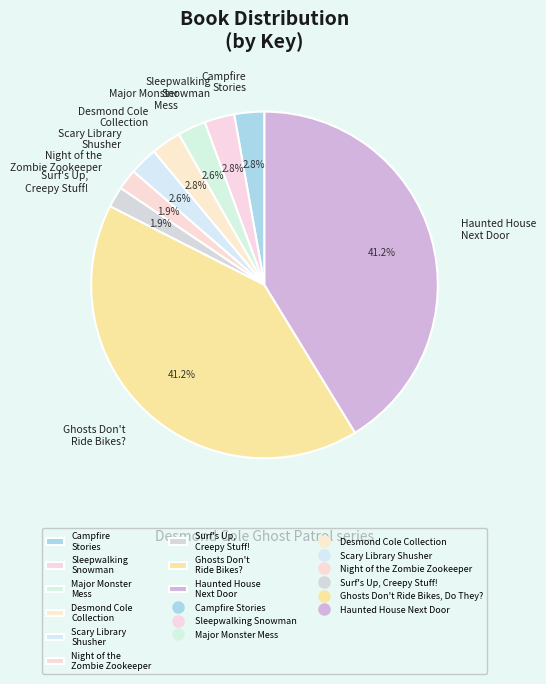

Between Campfire Stories and Haunted House Next Door, which is larger?

Haunted House Next Door